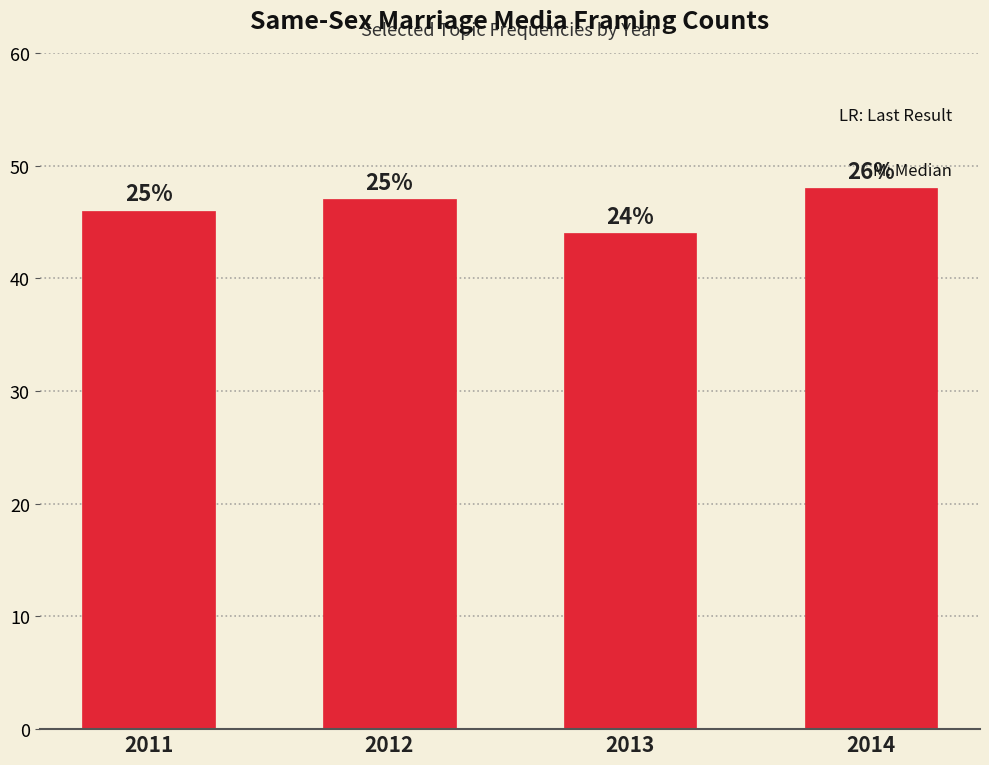

Does the chart contain any negative values?

No